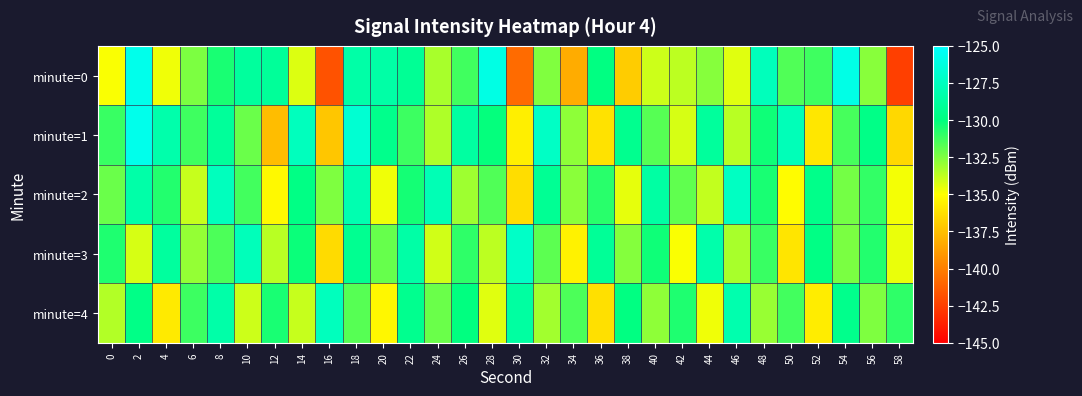

Count the number of categories in the chart.

30